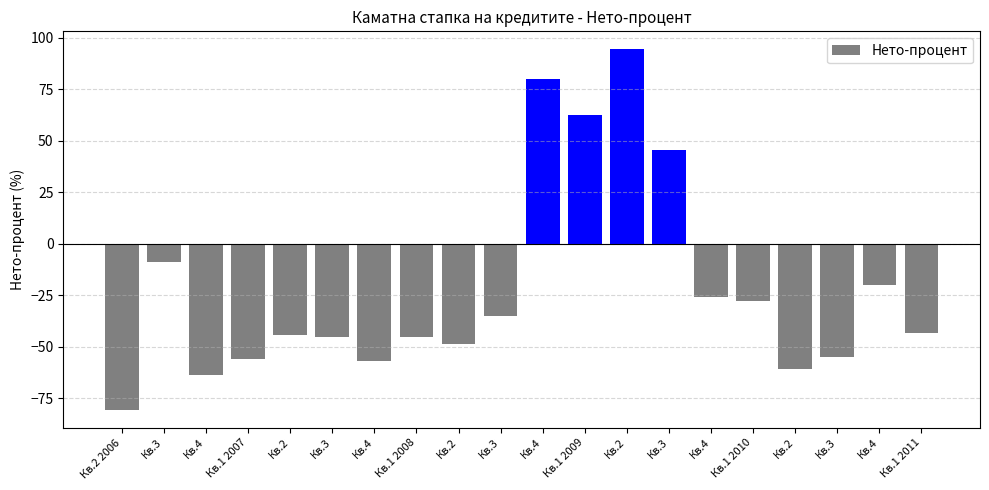

How many values are below -43?

11